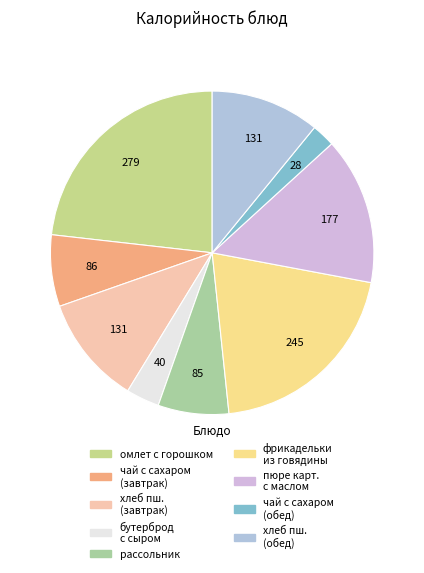

Which category has the biggest portion of the pie?

омлет натуральный с зел. горошком